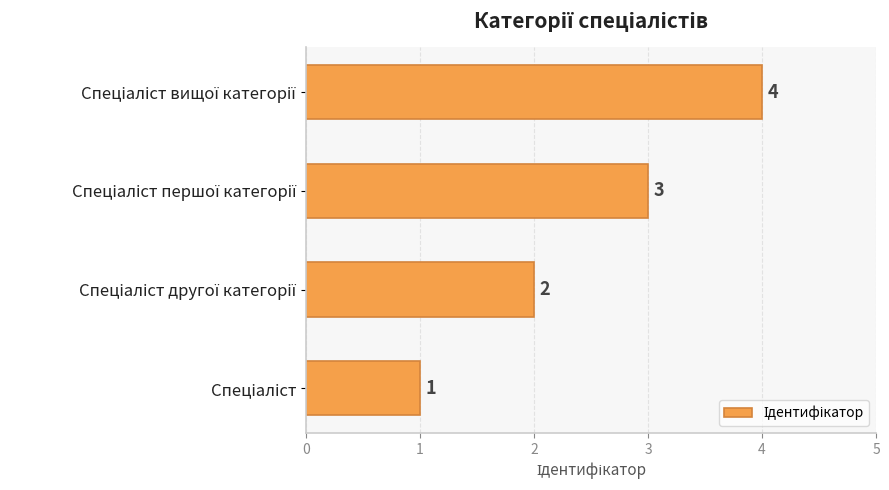

How many values are between 2 and 4?

3